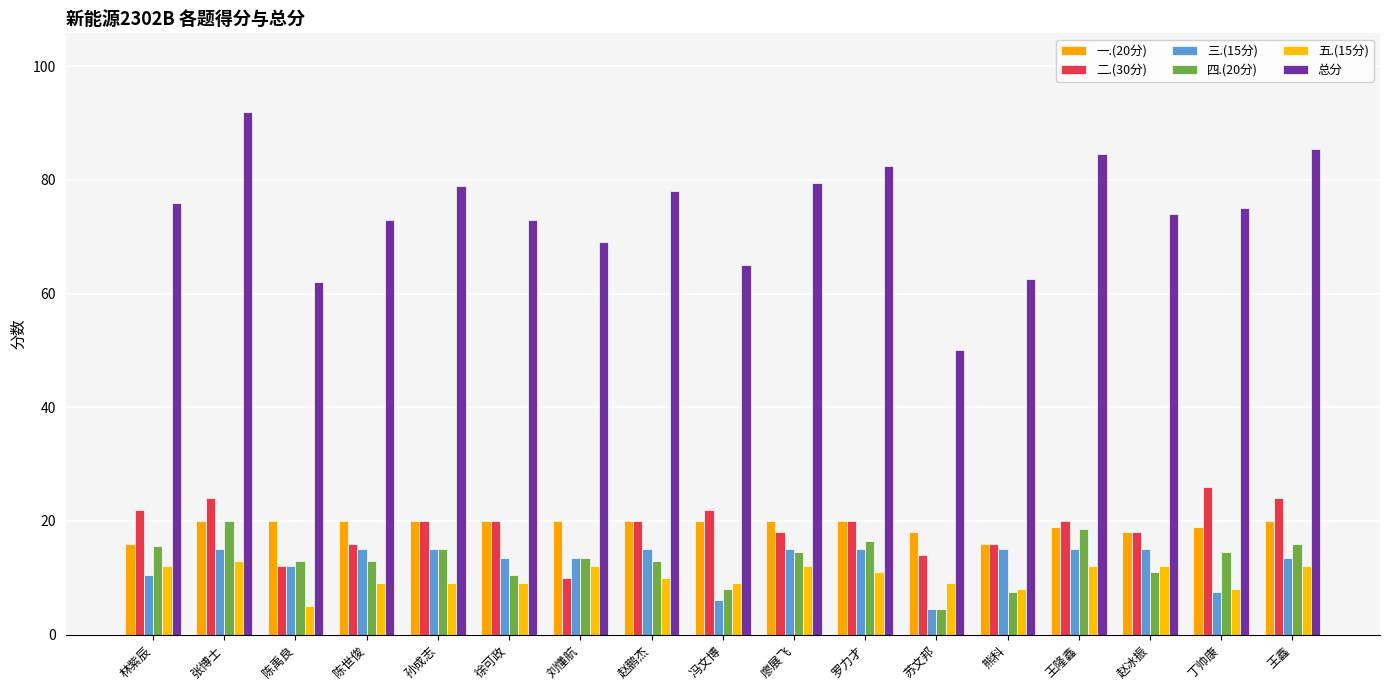

At which label does 总分 first exceed 75?

林紫辰